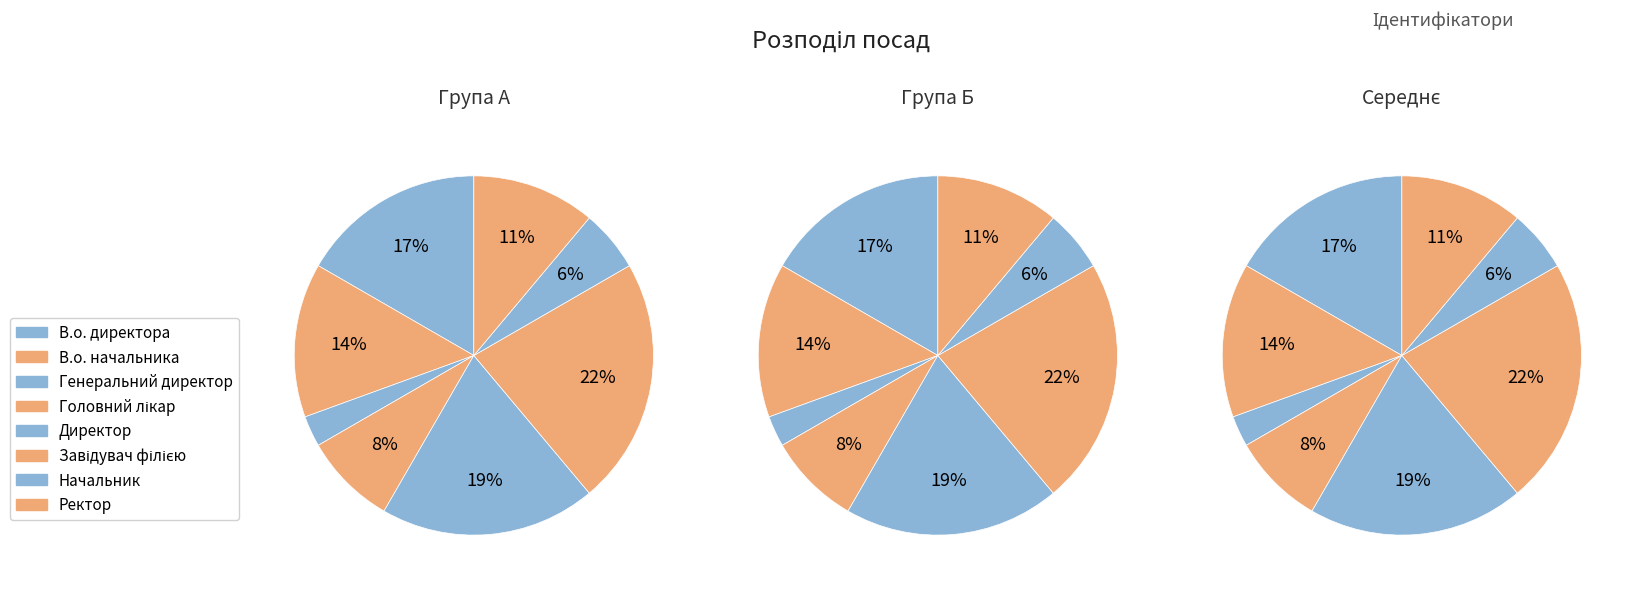

Between Головний лікар and Завідувач філією, which is larger?

Завідувач філією